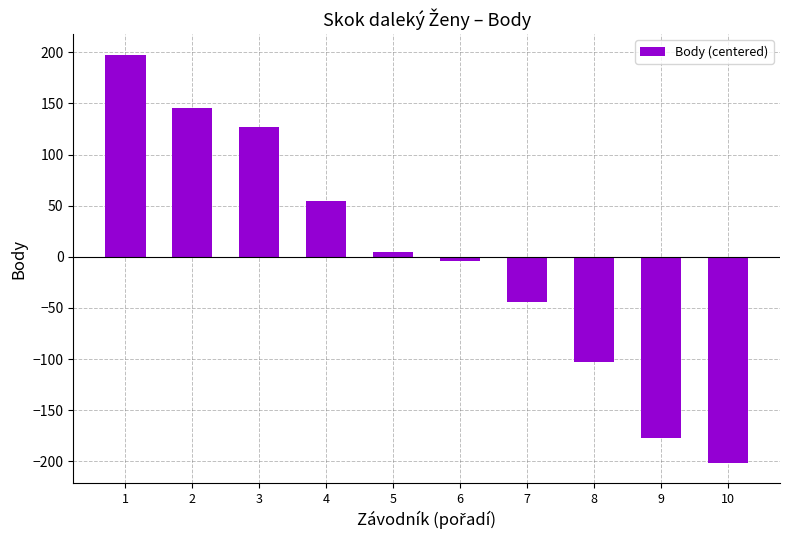

At which label does the data first exceed 4?

1